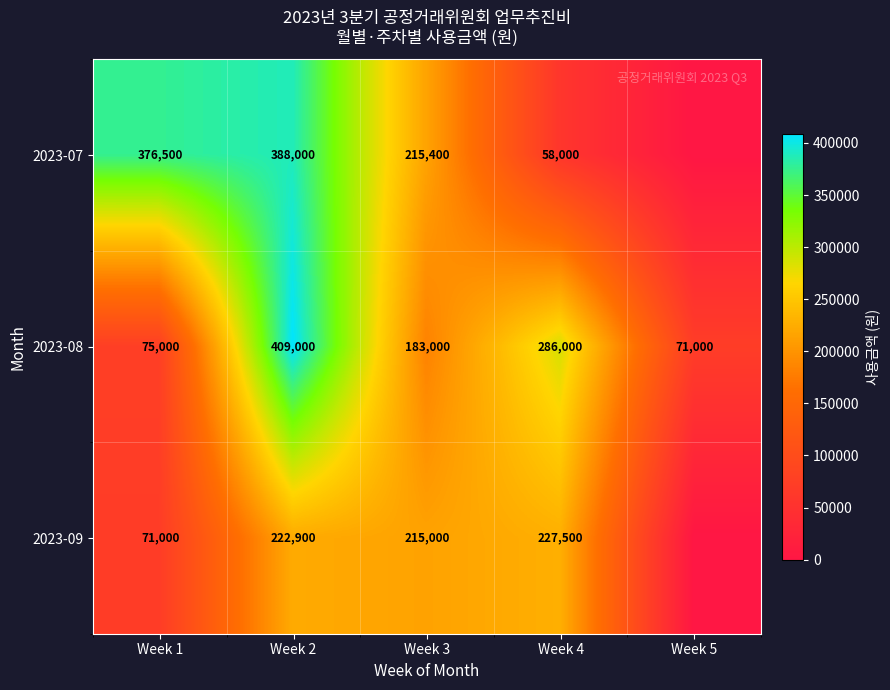

What is the sum of the 2023-08 values at Week 3 and Week 1?

258000